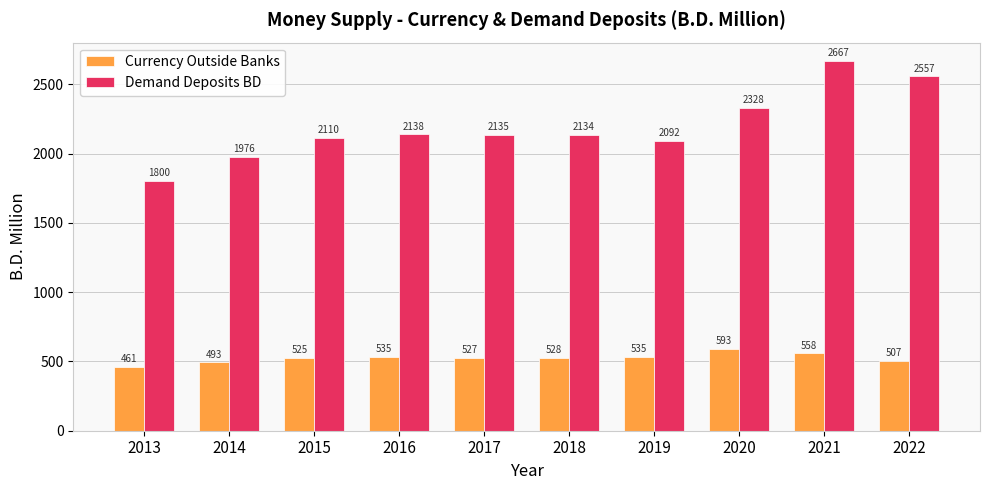

What is the difference between the highest and lowest values at 2018?

1606.0